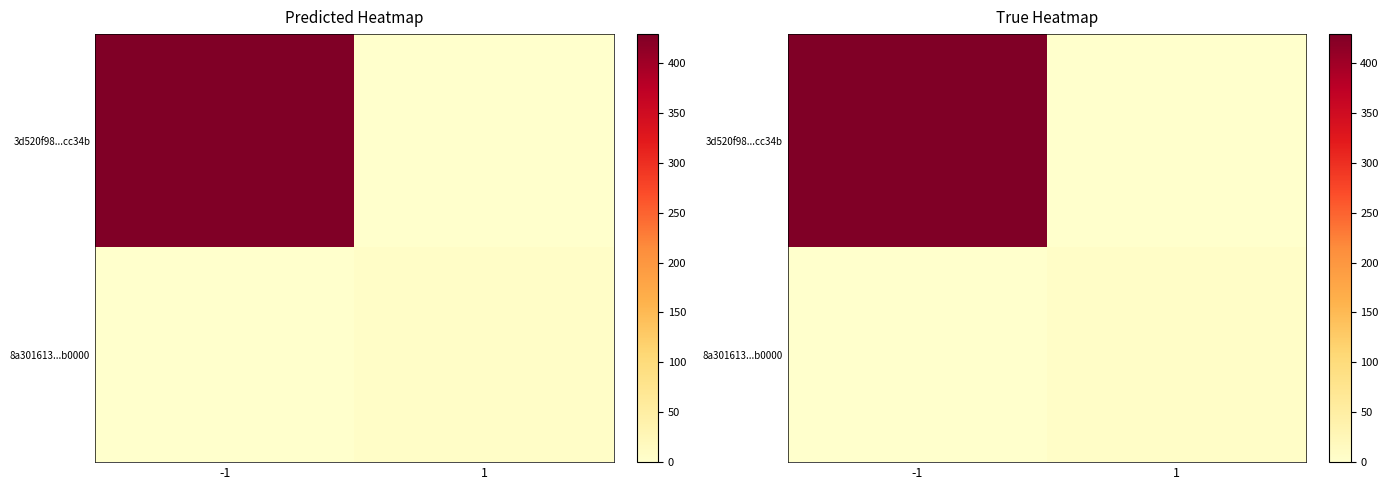

Count the number of categories in the chart.

2